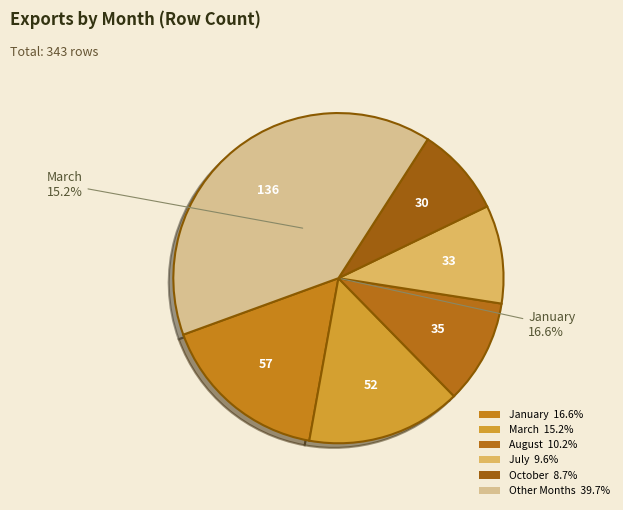

Is March the majority of the pie?

No